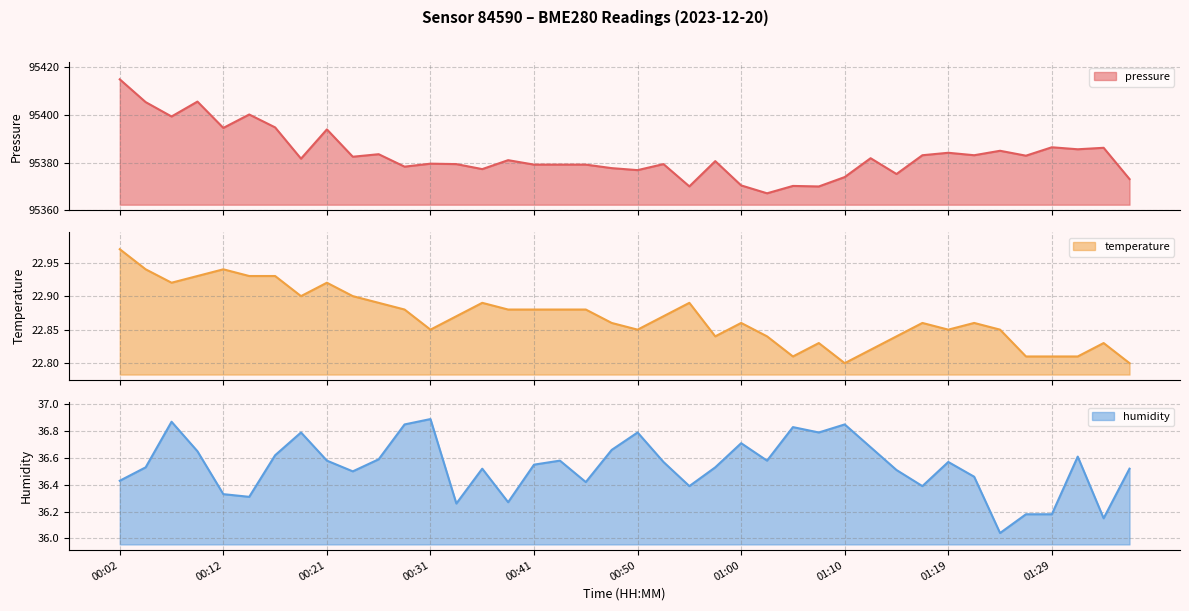

The value of temperature at 00:29 is 12.3. True or false?

False